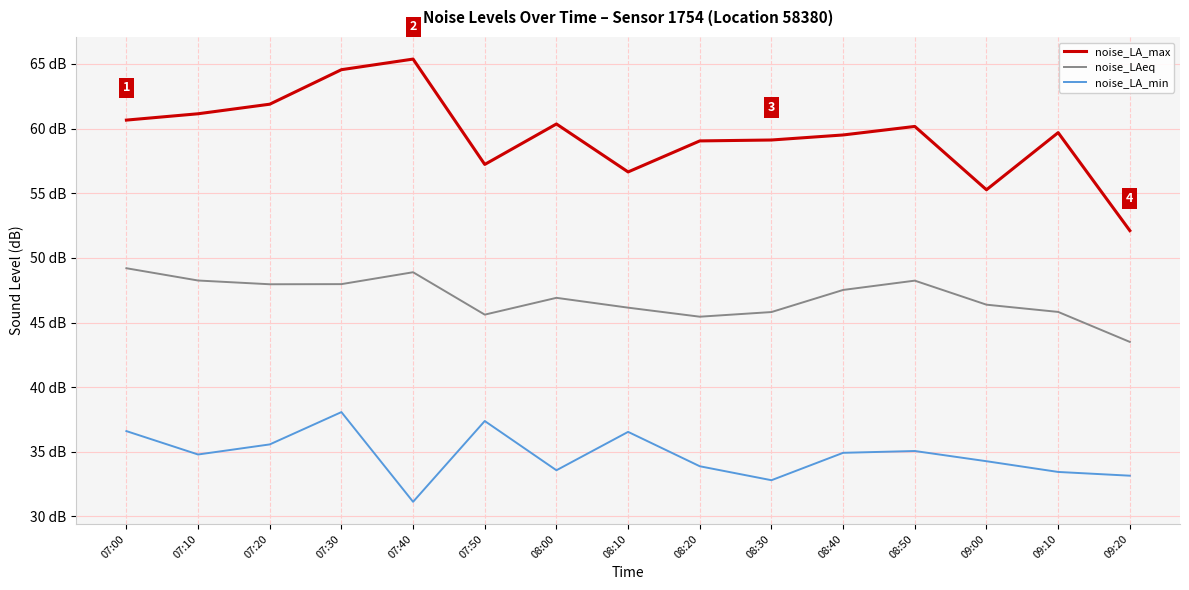

At how many categories does at least one series exceed 63?

2